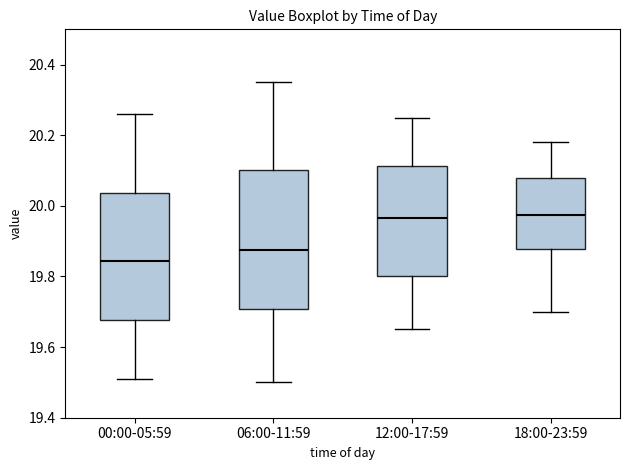

Reading left to right, transcribe this box plot: for each box, give where its median line is, the range the box spans, and where its two whiskers end, as read against the y-axis. The values are not printed on the chart, so give them approximately, as read against the axis.

00:00-05:59: median 19.84, box 19.68 to 20.04, whiskers 19.52 to 20.26
06:00-11:59: median 19.88, box 19.70 to 20.10, whiskers 19.50 to 20.36
12:00-17:59: median 19.96, box 19.80 to 20.12, whiskers 19.66 to 20.26
18:00-23:59: median 19.98, box 19.88 to 20.08, whiskers 19.70 to 20.18